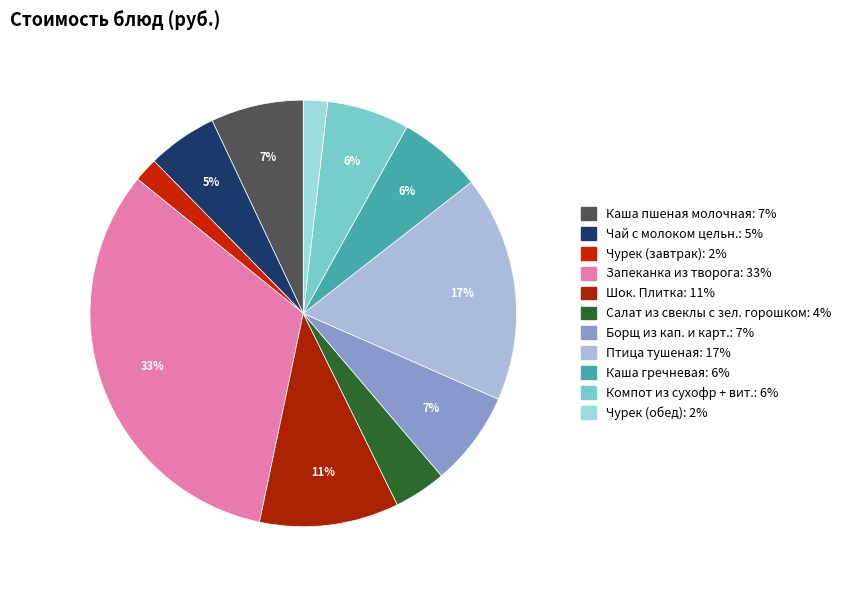

Is it true that Салат из свеклы с зел. горошком is 4% of the pie?

True